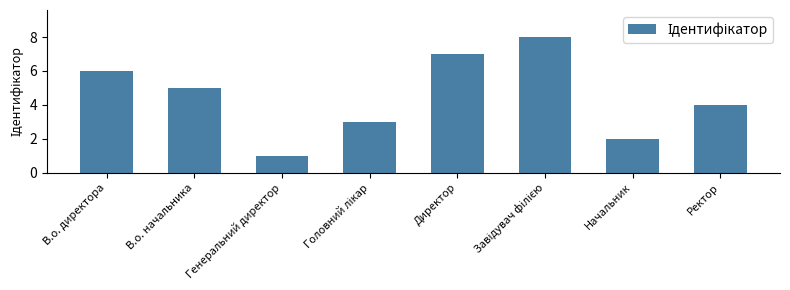

Read the value at В.о. начальника.

5